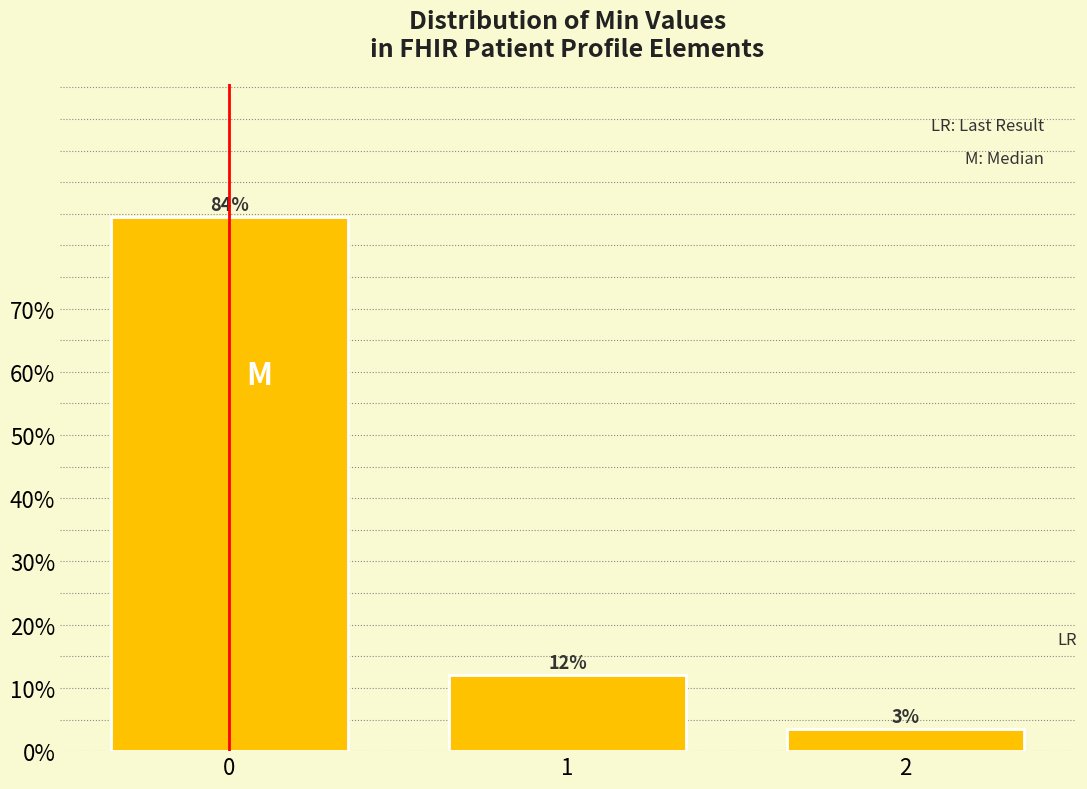

Does the chart contain any negative values?

No